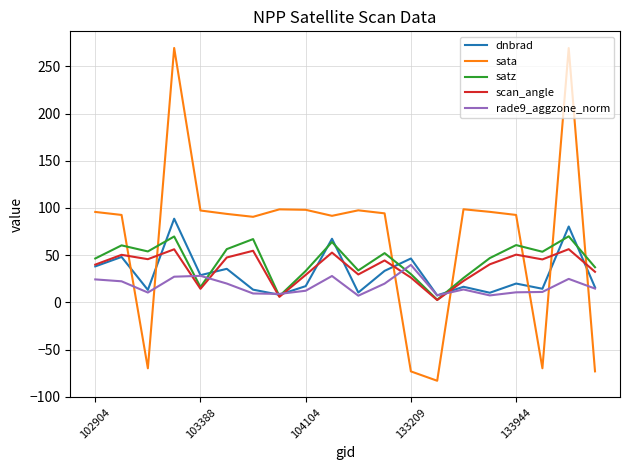

What are all the series names shown in the legend?

dnbrad, sata, satz, scan_angle, rade9_aggzone_norm